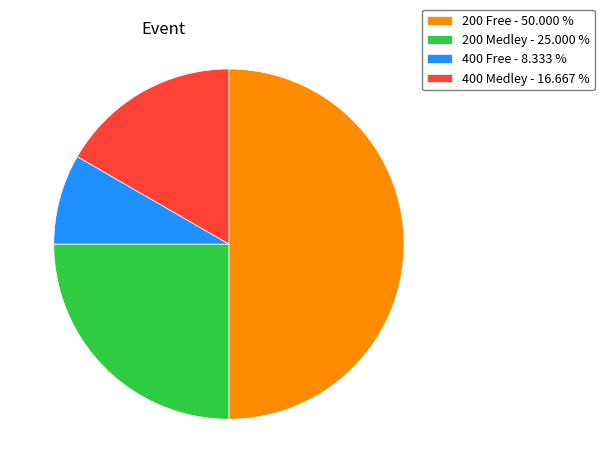

Is the sum of 400 Free - 8.333 % and 200 Free - 50.000 % greater than half?

Yes